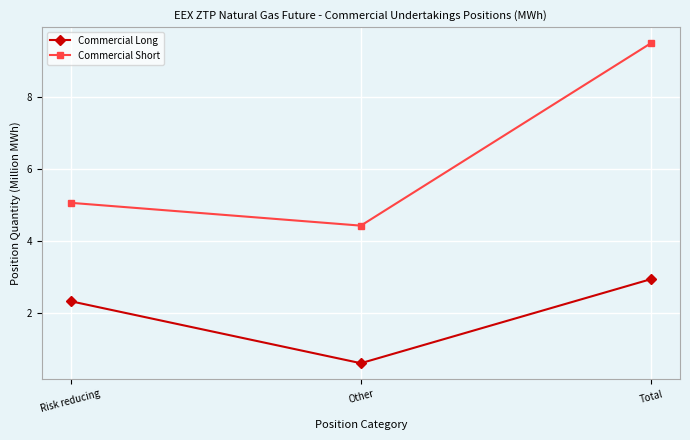

What position from the left is Other?

2